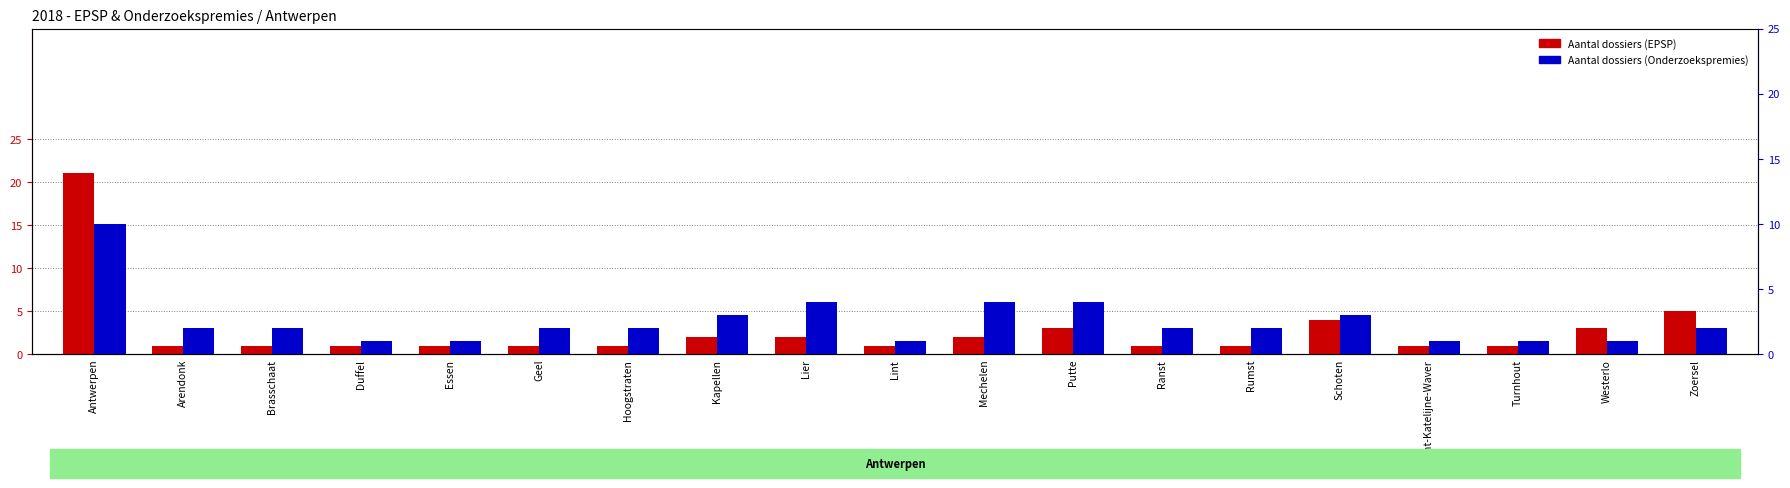

What is the value of the Aantal dossiers (EPSP) bar at the 12th from the left?

3